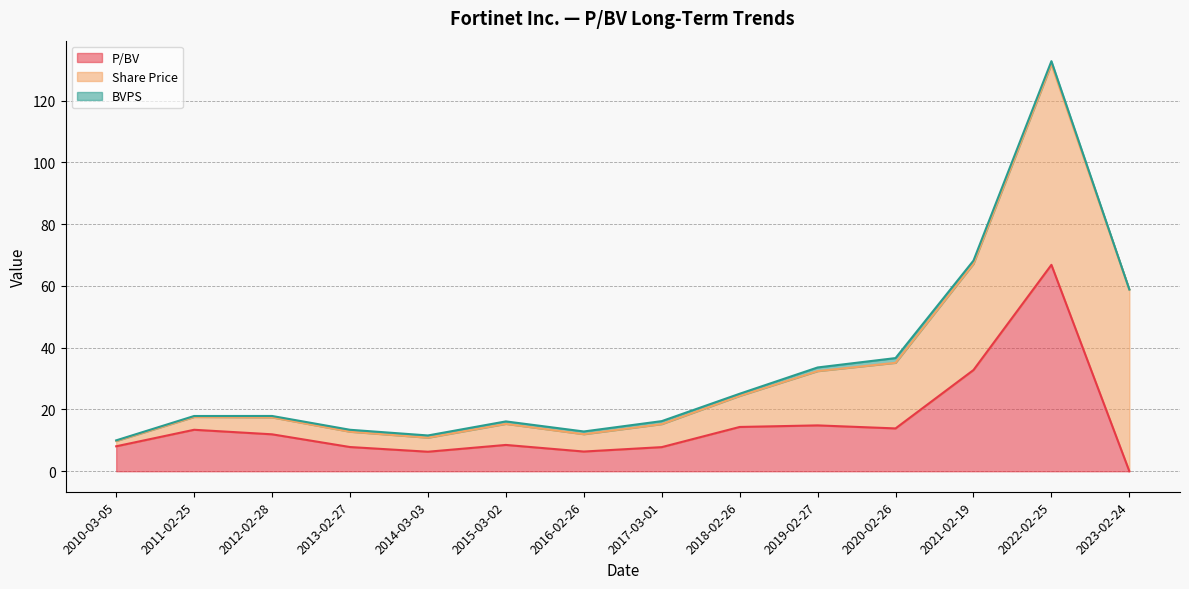

Between 2010-03-05 and 2011-02-25, which is larger?

2011-02-25